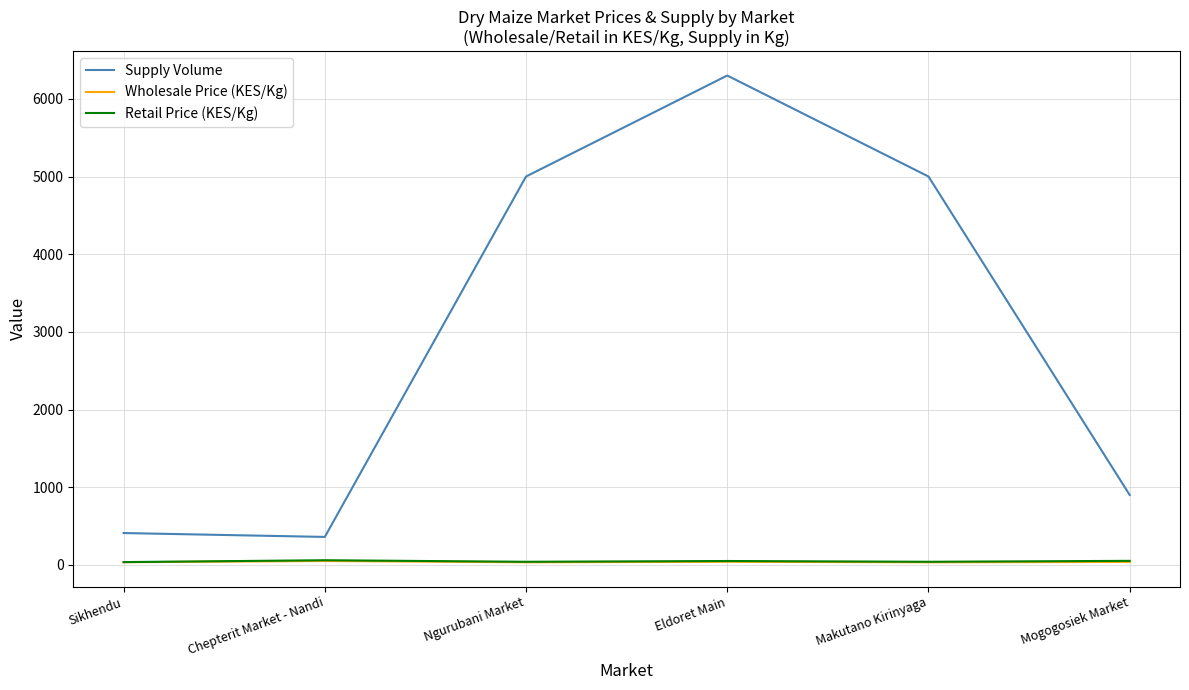

What is the average value of the Supply Volume series?

2995.0